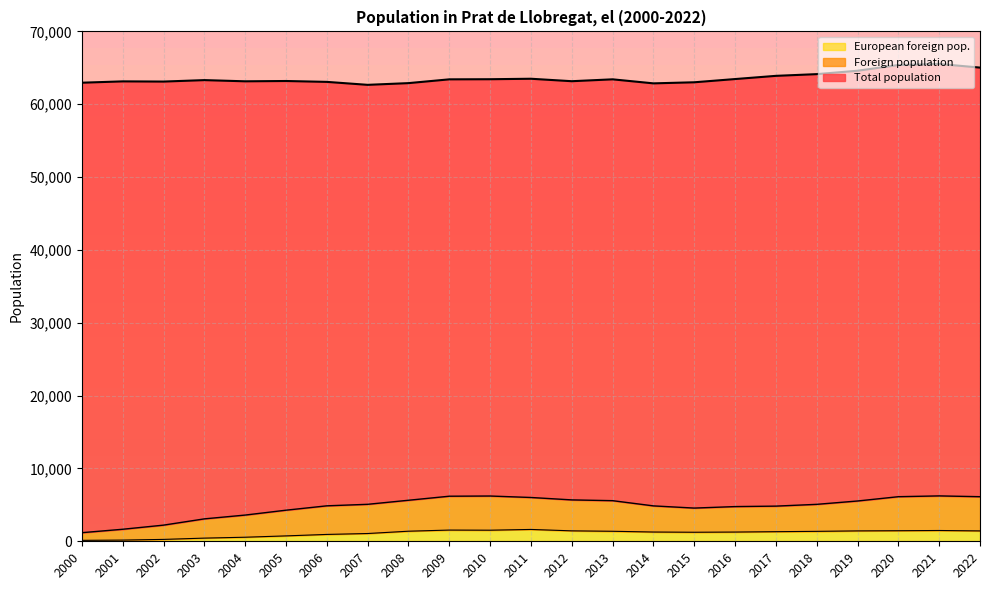

True or false: Foreign population has a value of 6188 at 2009.

True